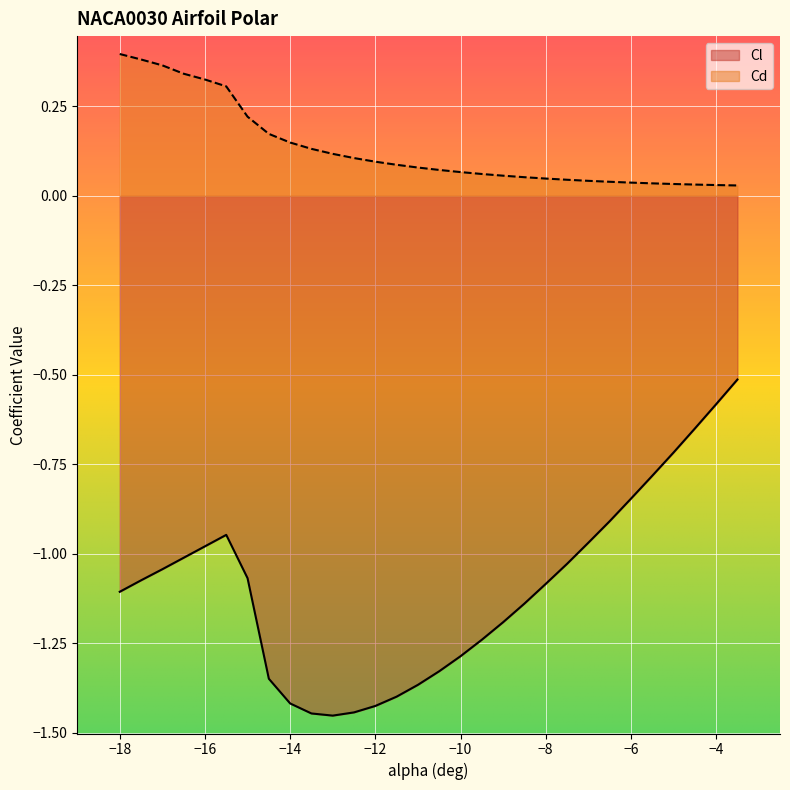

Where is Cl nearest to the value 0?

-3.5